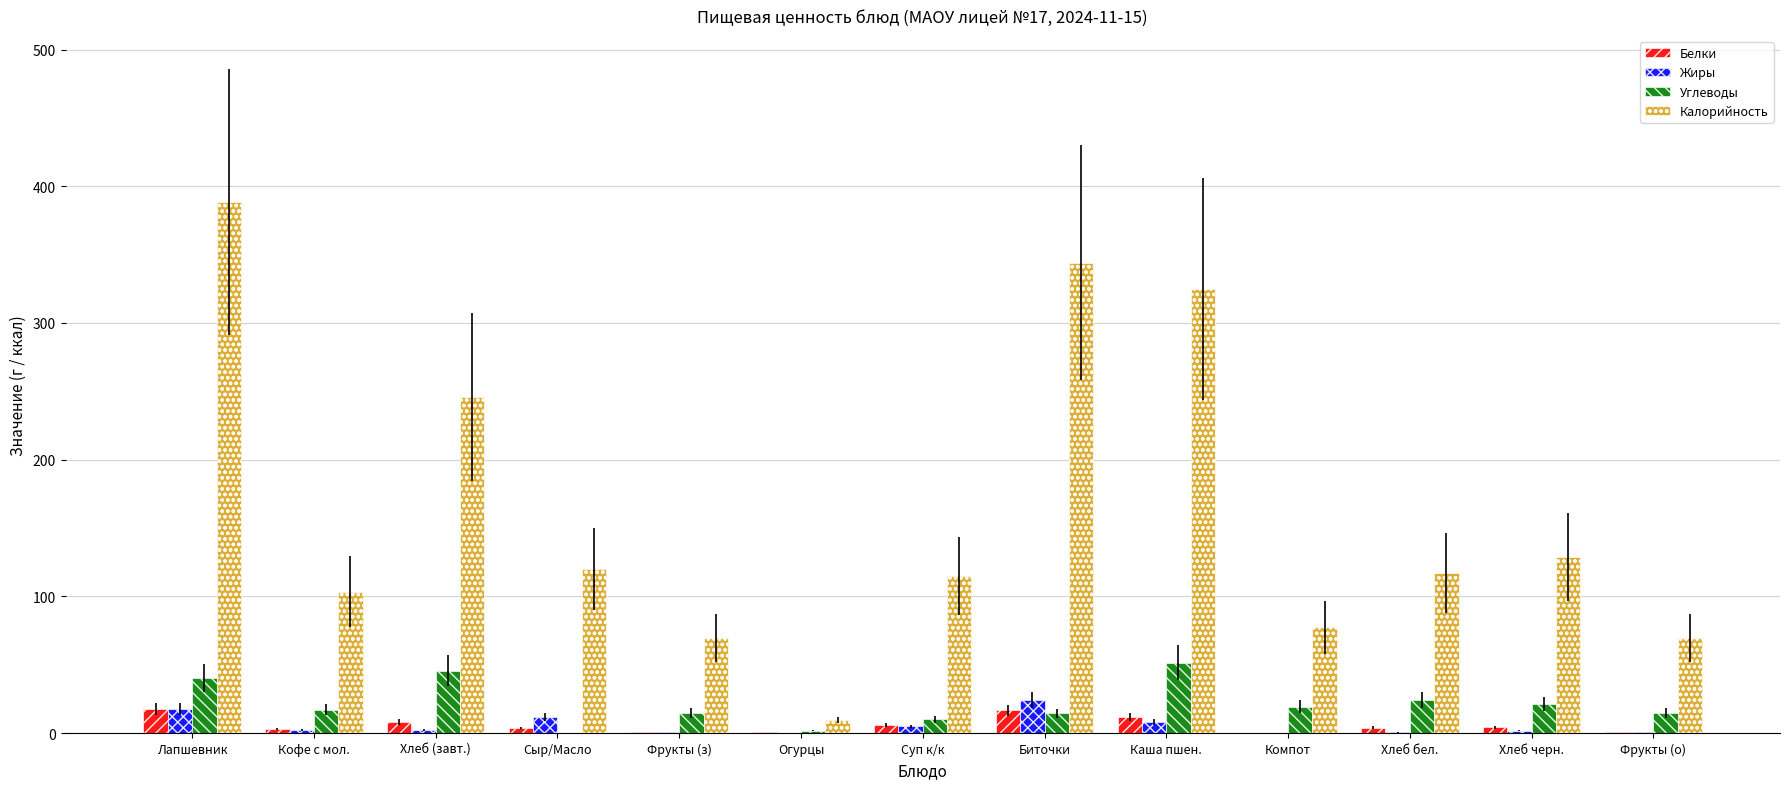

What value does the Белки series have at Фрукты (з)?

0.6